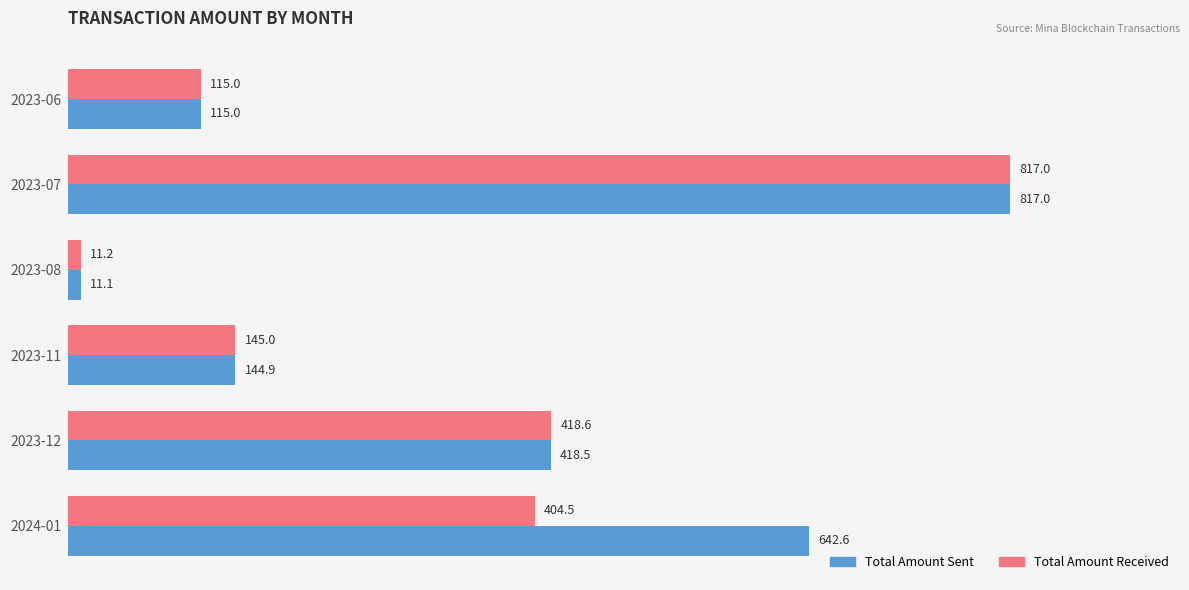

What is the average value of the Total Amount Sent series?

358.2